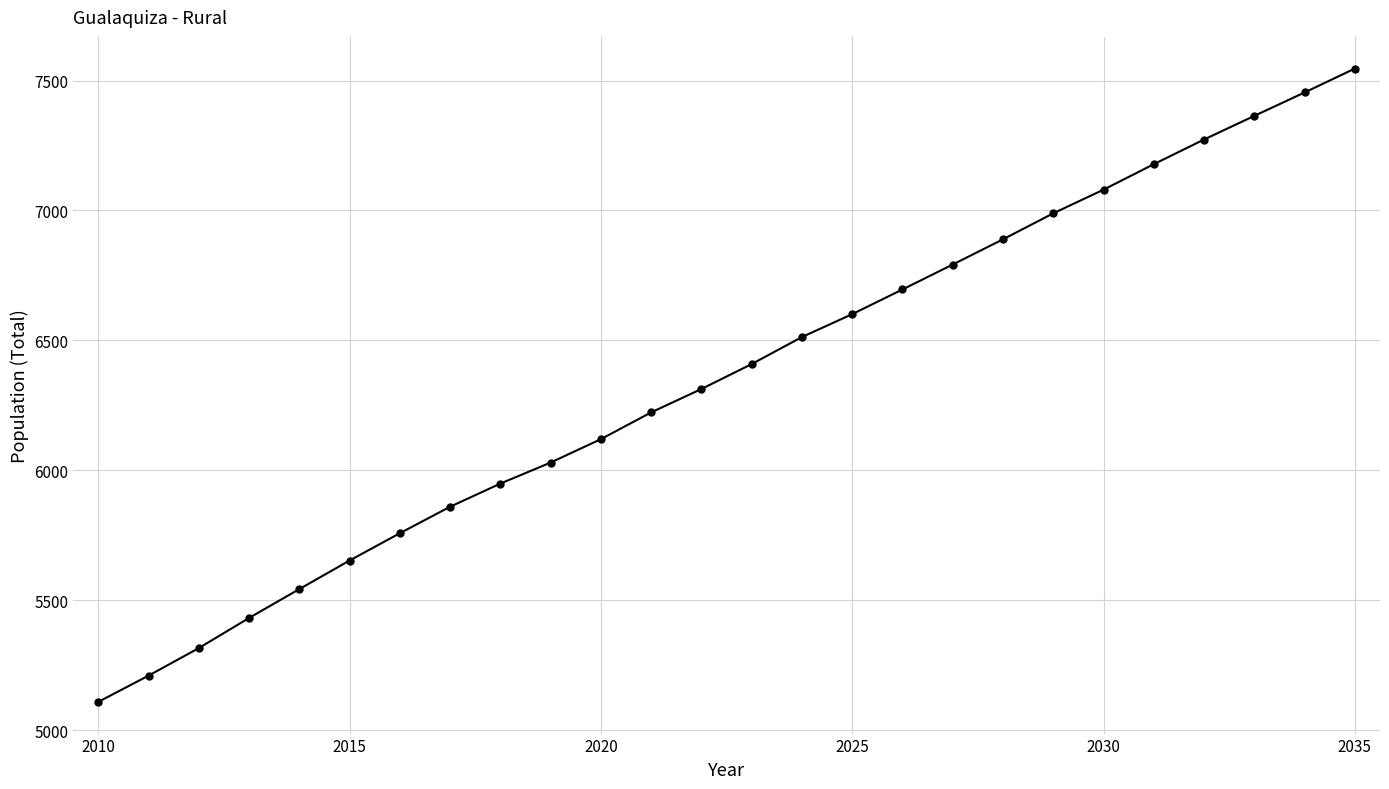

How many lines are shown in the chart?

1